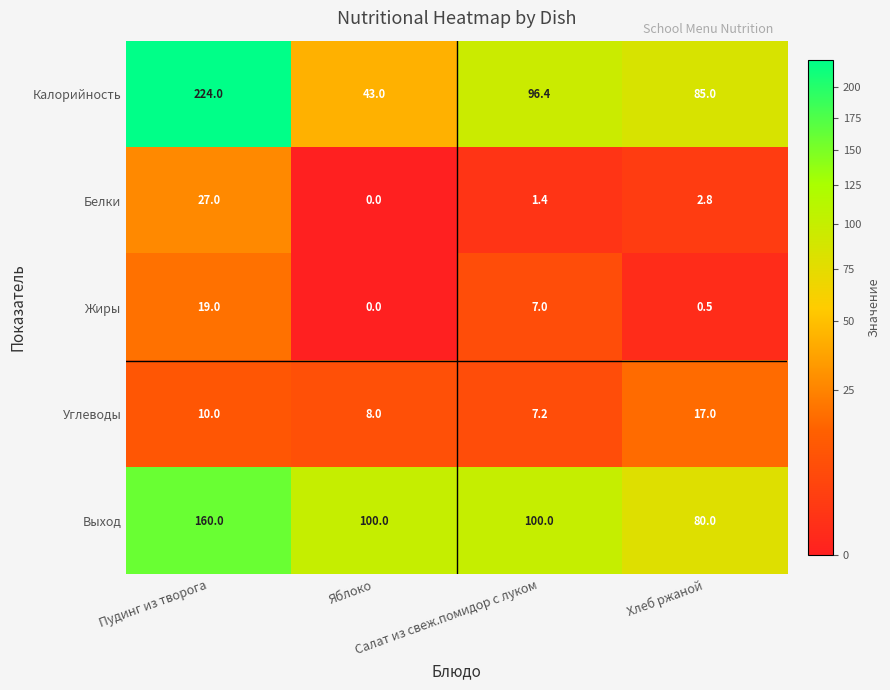

What is the average value of the Белки series?

7.8